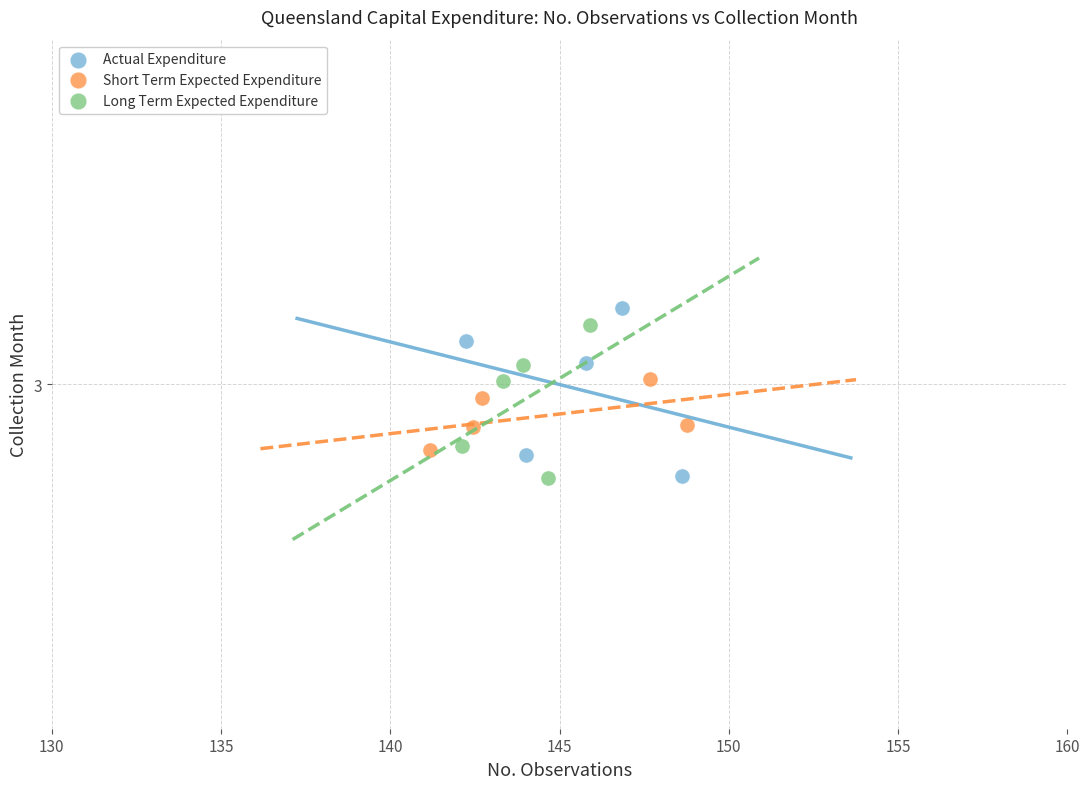

What are all the series names shown in the legend?

Actual Expenditure, Short Term Expected Expenditure, Long Term Expected Expenditure